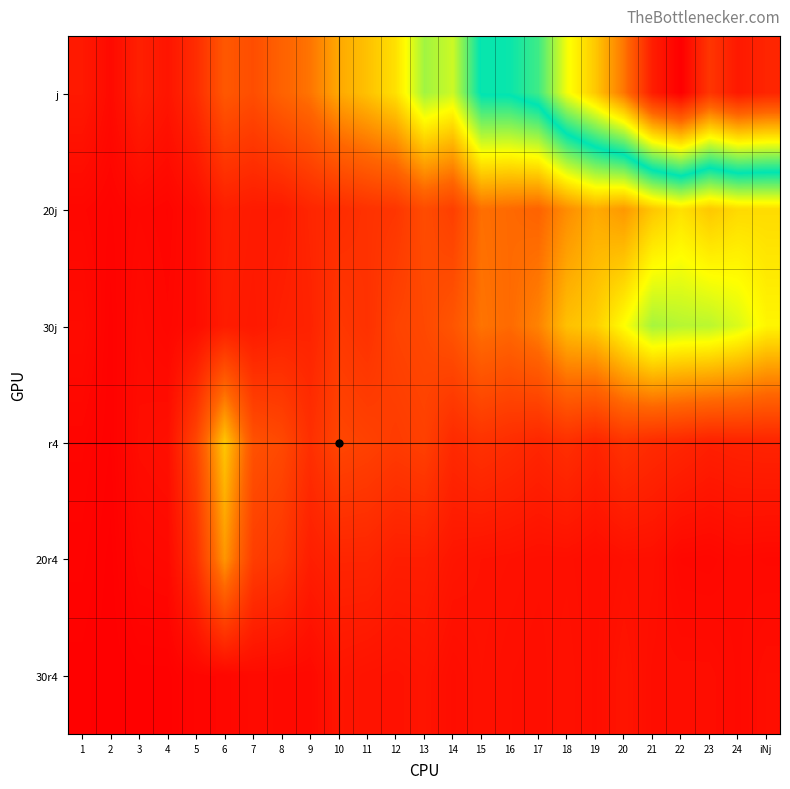

Reading left to right, extract all data points from this chart.

j: 1=44	2=19	3=56	4=38	5=78	6=153	7=135	8=171	9=194	10=254	11=283	12=319	13=418	14=389	15=534	16=536	17=573	18=698	19=769	20=863	21=1007	22=1059	23=965	24=1015	iNj=994
20j: 1=13	2=8	3=14	4=10	5=23	6=54	7=47	8=47	9=66	10=77	11=87	12=94	13=132	14=110	15=188	16=181	17=173	18=222	19=256	20=235	21=288	22=319	23=290	24=311	iNj=313
30j: 1=21	2=5	3=20	4=13	5=23	6=50	7=44	8=56	9=61	10=97	11=86	12=117	13=126	14=148	15=193	16=182	17=211	18=282	19=297	20=353	21=415	22=404	23=401	24=379	iNj=343
r4: 1=11	2=4	3=24	4=28	5=122	6=289	7=142	8=127	9=83	10=122	11=114	12=103	13=112	14=73	15=87	16=78	17=67	18=82	19=63	20=89	21=75	22=67	23=56	24=60	iNj=62
20r4: 1=7	2=1	3=15	4=17	5=86	6=233	7=107	8=94	9=53	10=65	11=65	12=53	13=53	14=38	15=33	16=31	17=28	18=28	19=23	20=29	21=28	22=14	23=13	24=18	iNj=16
30r4: 1=3	2=0	3=3	4=3	5=11	6=13	7=20	8=18	9=17	10=38	11=34	12=32	13=36	14=24	15=31	16=27	17=25	18=31	19=24	20=37	21=24	22=24	23=24	24=18	iNj=25